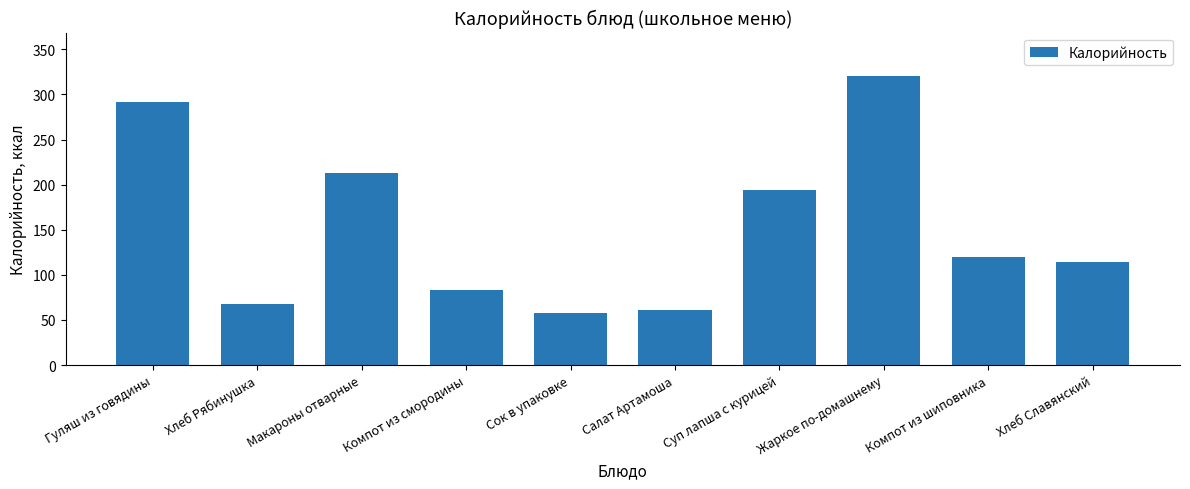

What is the label of the 9th bar from the left?

Компот из шиповника